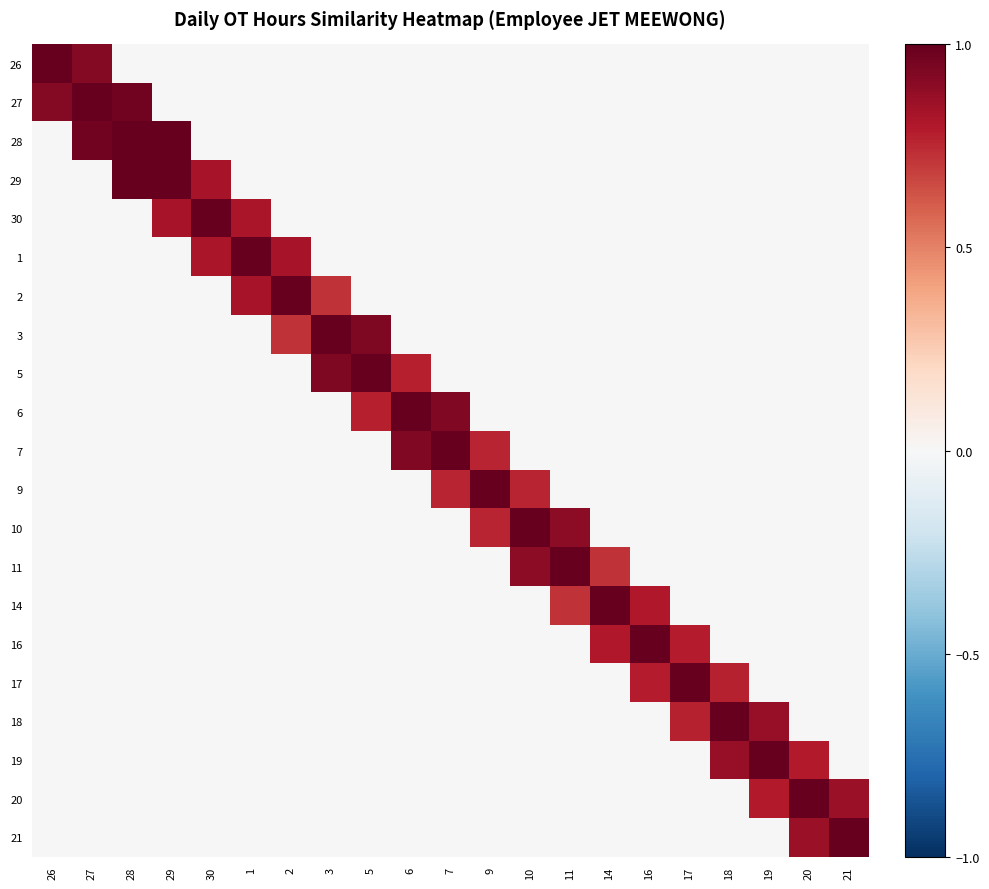

How many data points does each series have?

21